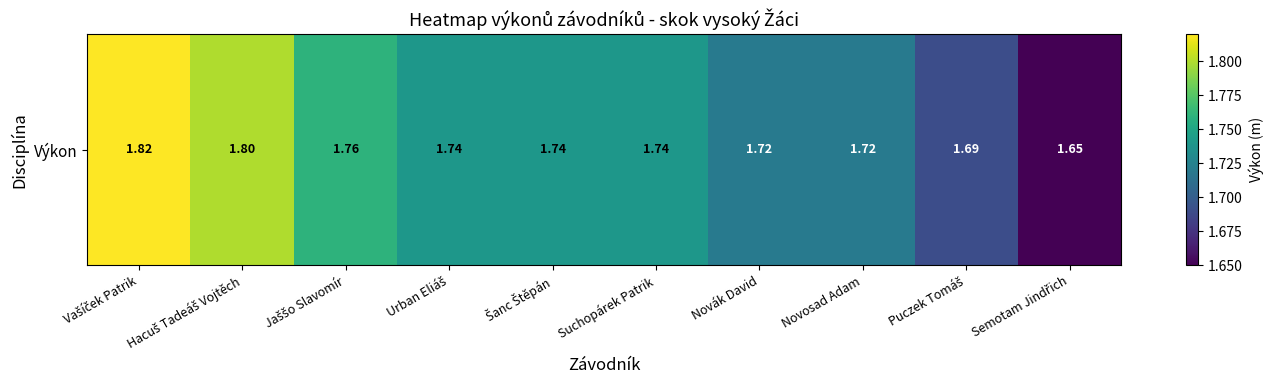

Reading left to right, transcribe all the data shown in this chart.

Vašíček Patrik=1.8	Hacuš Tadeáš Vojtěch=1.8	Jaššo Slavomír=1.8	Urban Eliáš=1.7	Šanc Štěpán=1.7	Suchopárek Patrik=1.7	Novák David=1.7	Novosad Adam=1.7	Puczek Tomáš=1.7	Semotam Jindřich=1.6